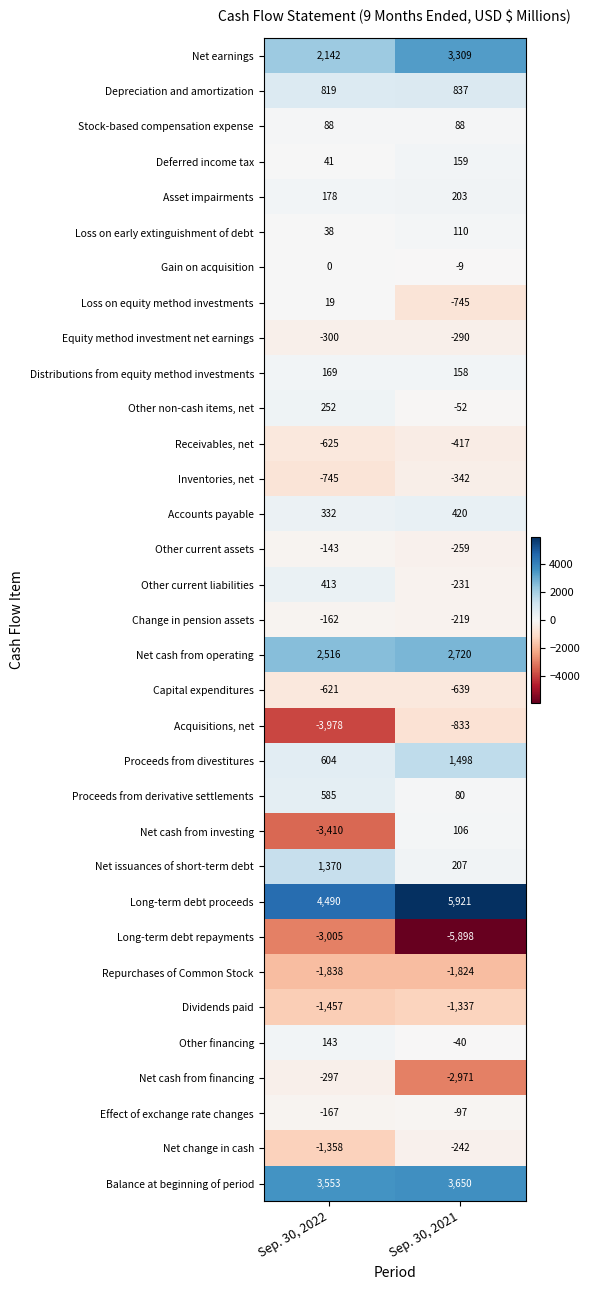

How many data points in Other financing are less than 143?

1